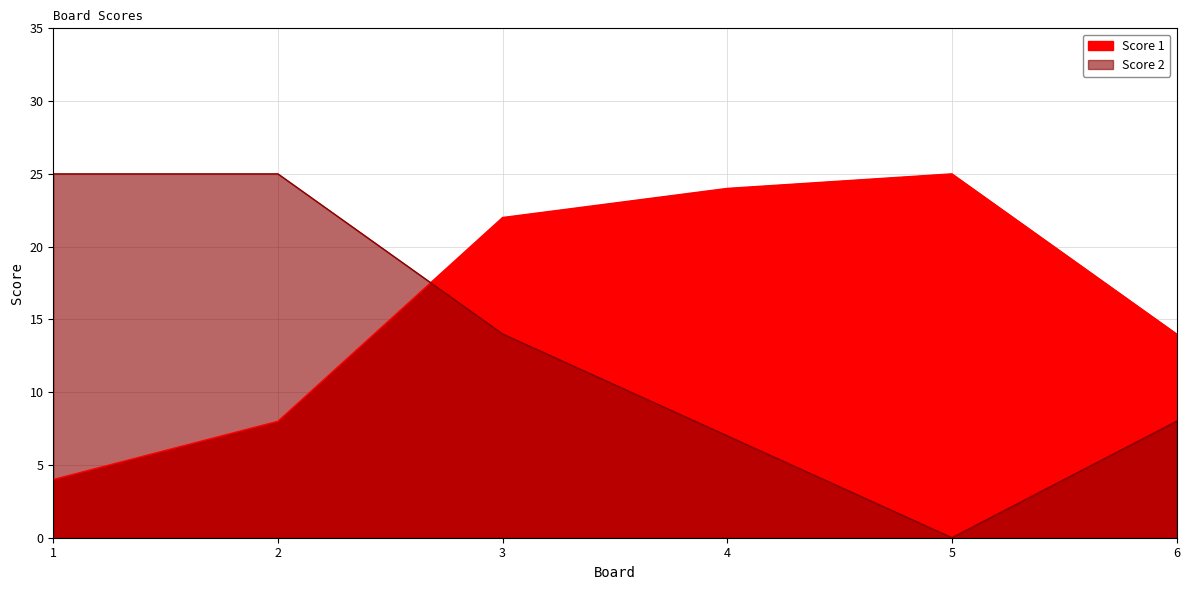

Reading right to left, extract all data points from this chart.

Score 1: 6=14	5=25	4=24	3=22	2=8	1=4
Score 2: 6=8	5=0	4=7	3=14	2=25	1=25